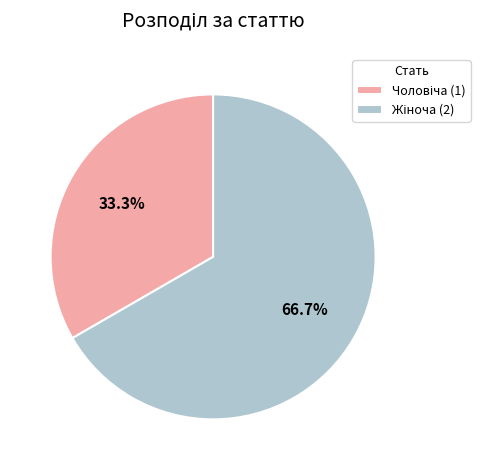

Is there any slice that represents more than half of the pie?

Yes